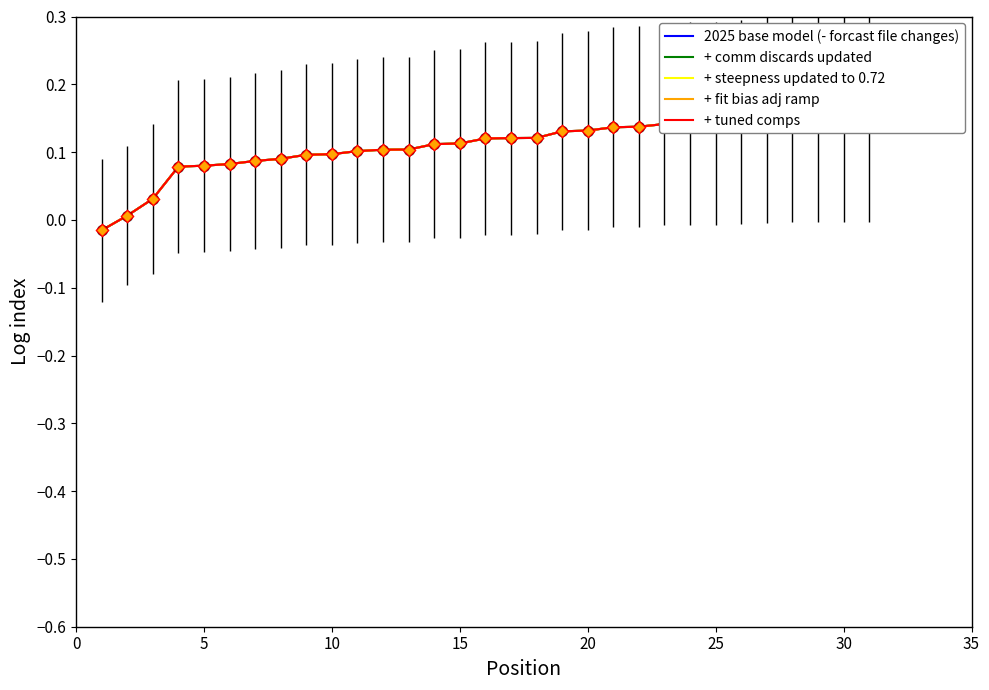

Which series has the largest Y range (max minus min)?

2025 base model (- forcast file changes)